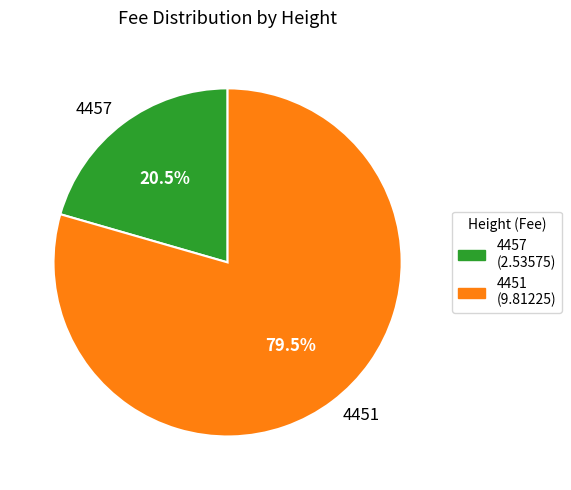

How many segments does this pie chart have?

2